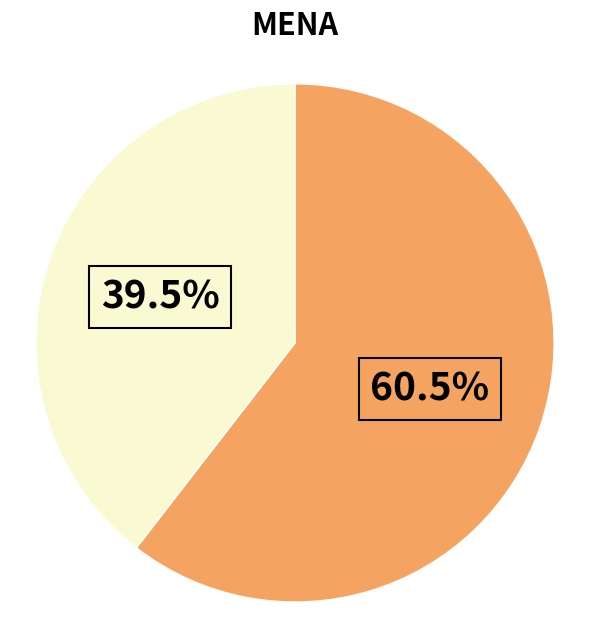

Is there a majority slice in this chart?

Yes